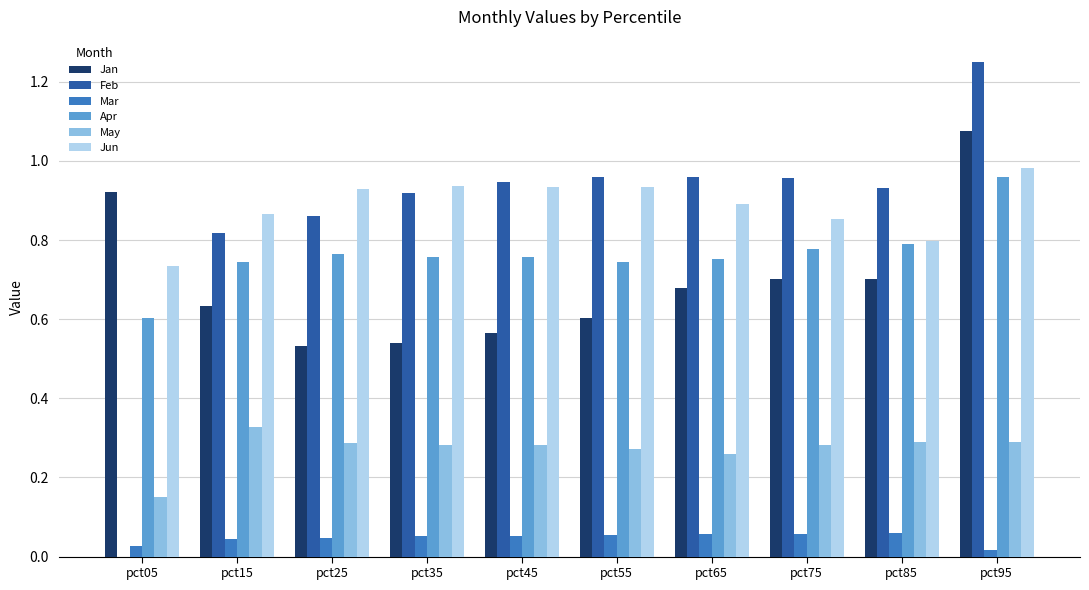

Which series has the widest spread of values?

Feb